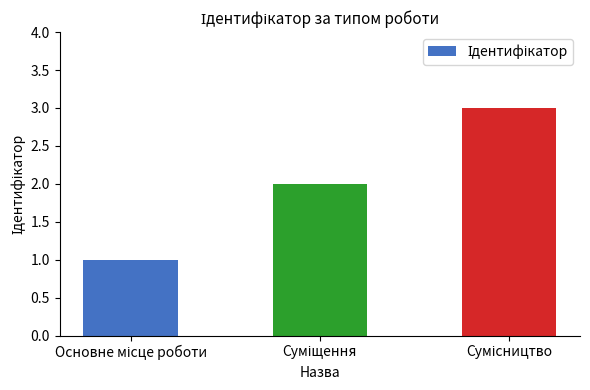

How many distinct data groups are displayed?

1